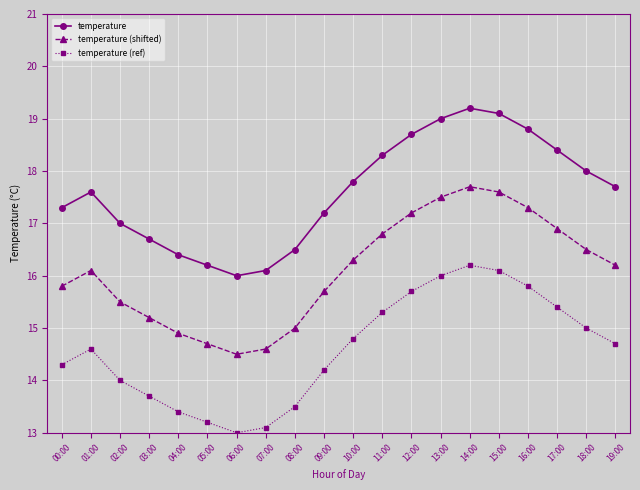

Is it true that temperature equals 17.7 at 19:00?

True